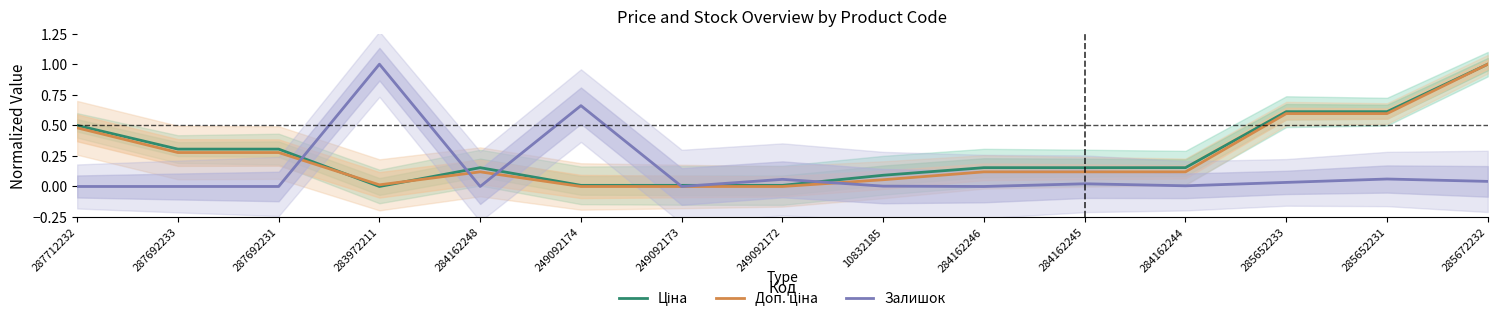

How many positive values does the Ціна series have?

14